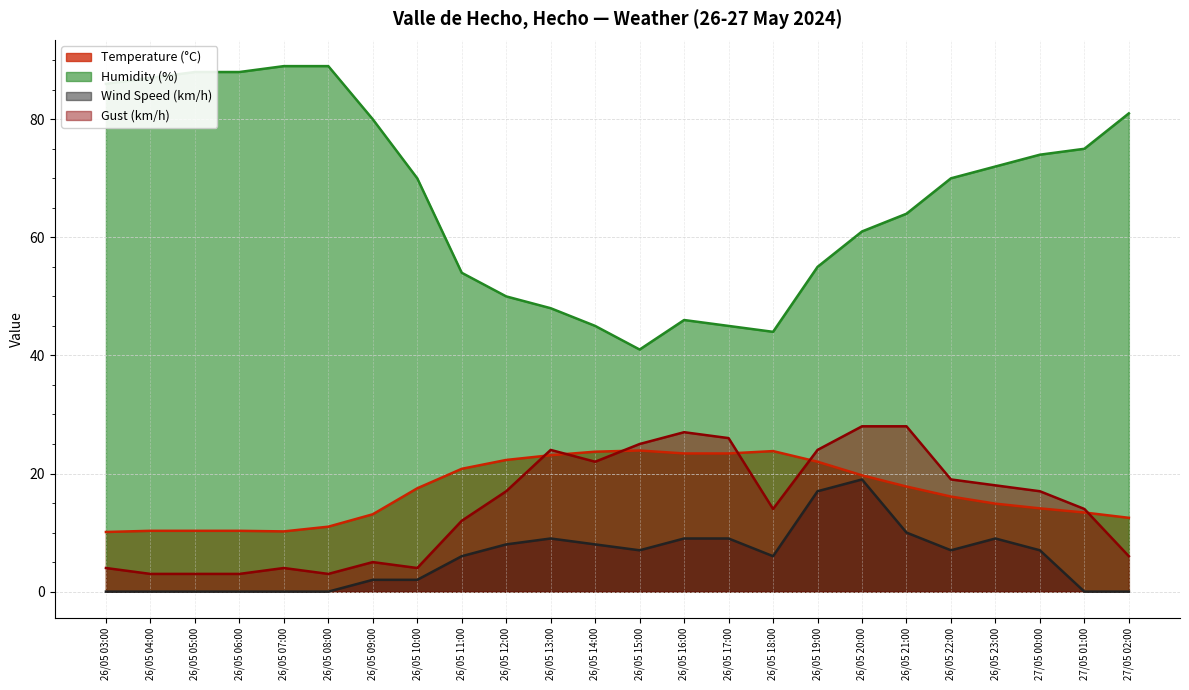

List the labels in order of Gust (km/h) value, largest first.

26/05 20:00, 26/05 21:00, 26/05 16:00, 26/05 17:00, 26/05 15:00, 26/05 13:00, 26/05 19:00, 26/05 14:00, 26/05 22:00, 26/05 23:00, 26/05 12:00, 27/05 00:00, 26/05 18:00, 27/05 01:00, 26/05 11:00, 27/05 02:00, 26/05 09:00, 26/05 03:00, 26/05 07:00, 26/05 10:00, 26/05 04:00, 26/05 05:00, 26/05 06:00, 26/05 08:00